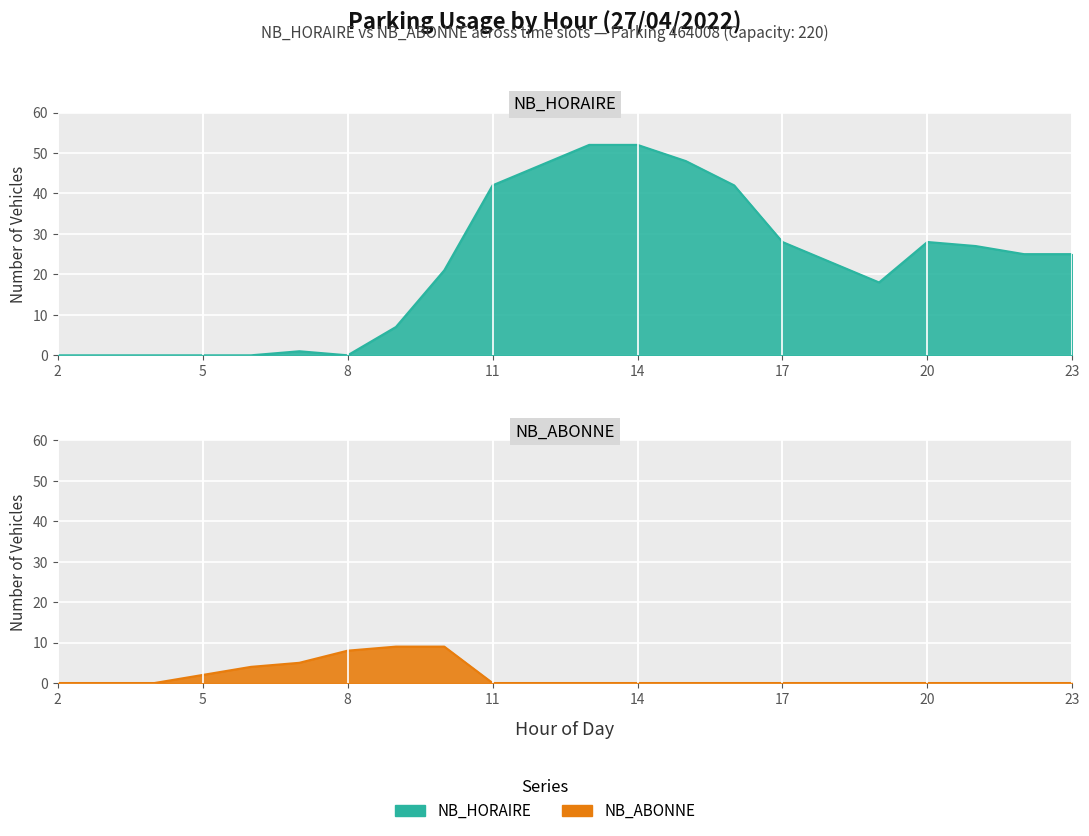

True or false: NB_HORAIRE has more than 2 points higher than both neighbors.

False